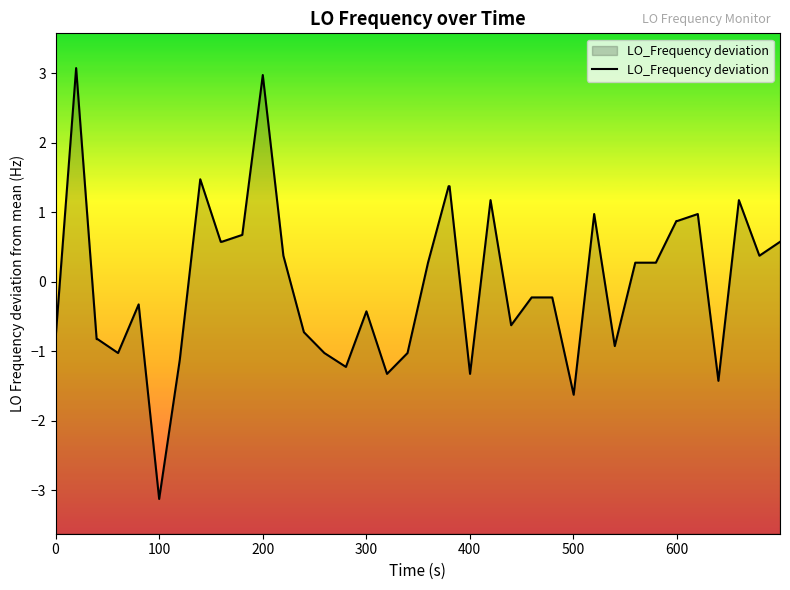

What is the maximum value shown in the chart?

3.1